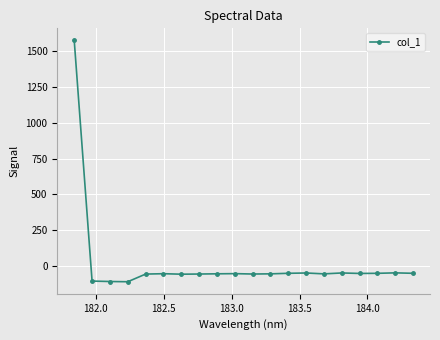

What is the value of the 17th point from the left?

-54.1